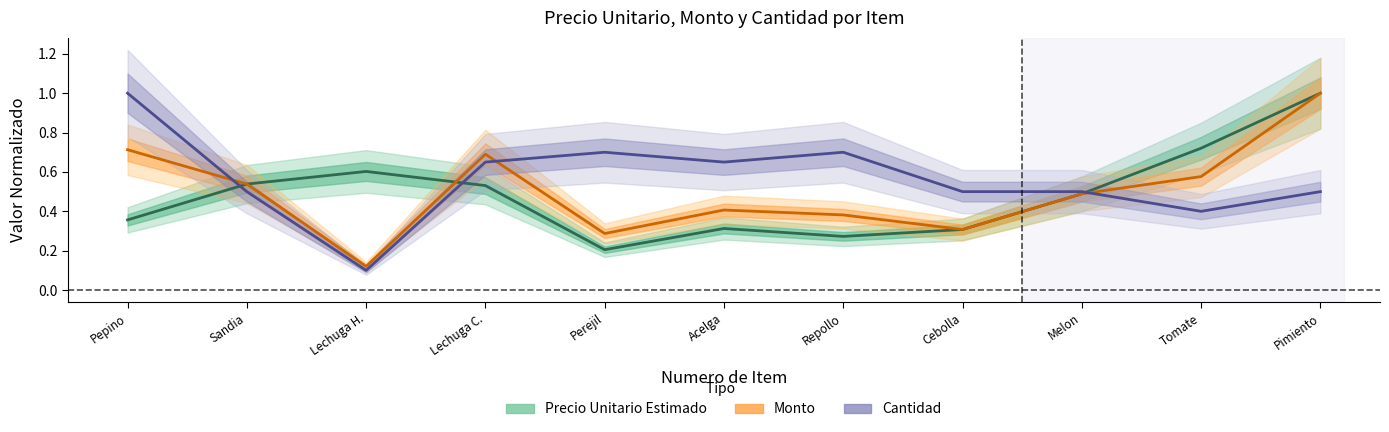

Does the chart have visible grid lines?

No